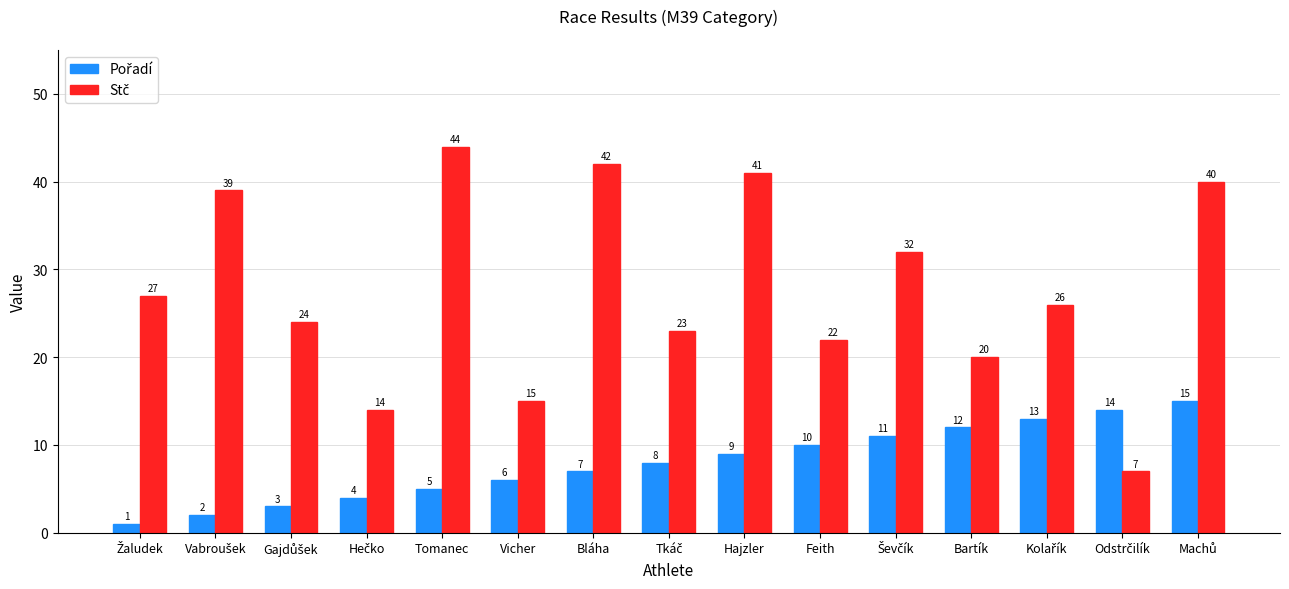

At how many categories does at least one series exceed 8?

15